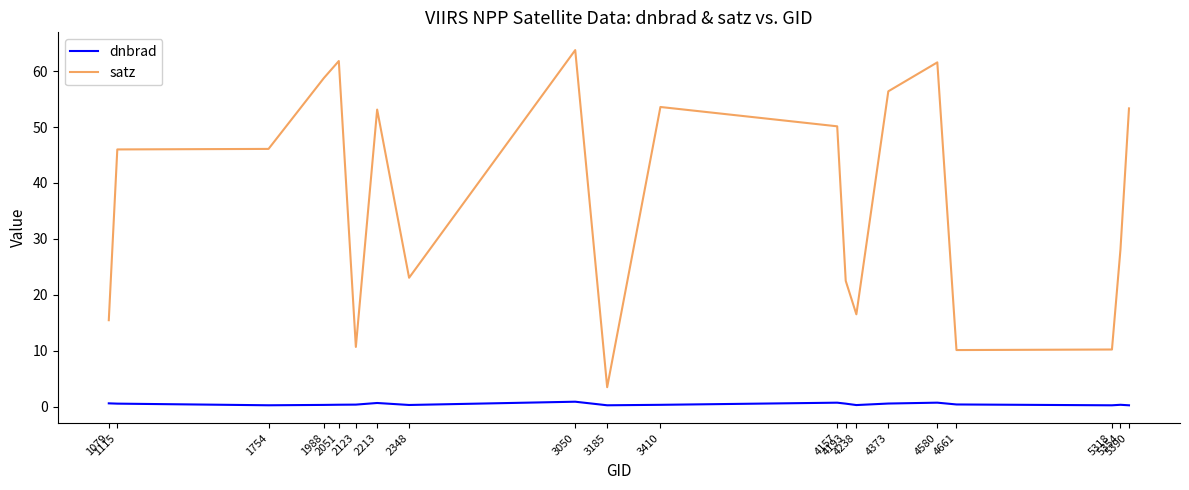

At how many categories does at least one series exceed 30?

11